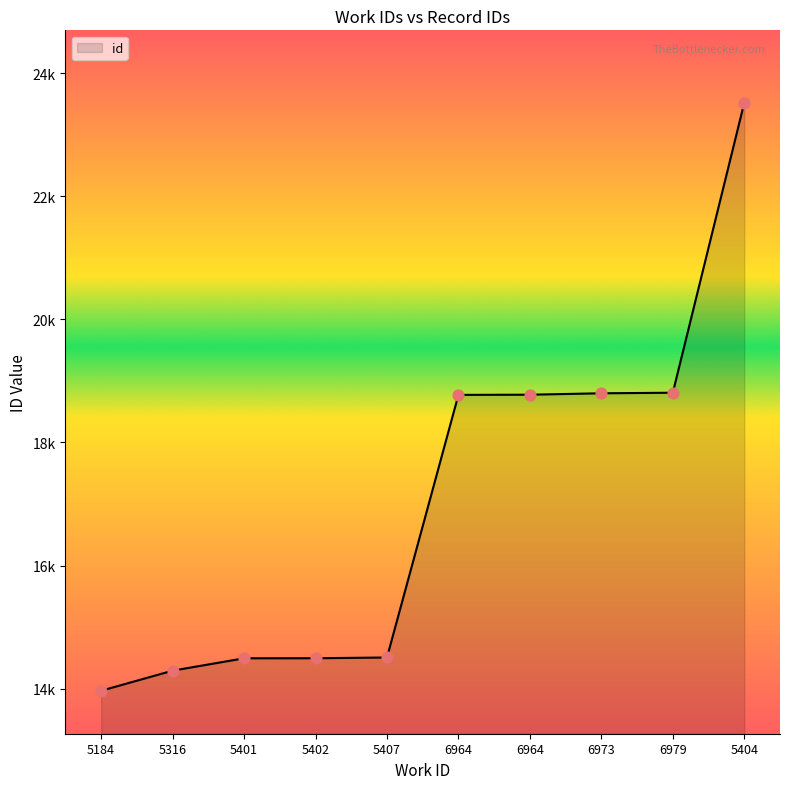

What is the change in value from 5407 to 5404?

+9012